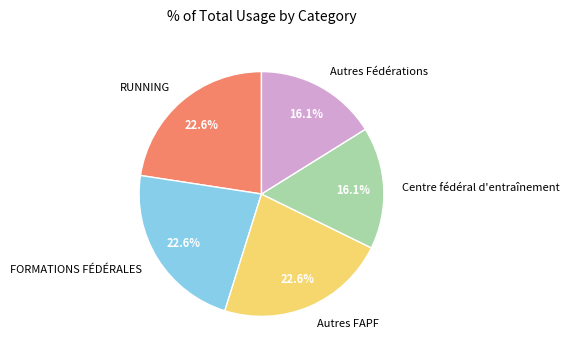

What percentage do FORMATIONS FÉDÉRALES and RUNNING together represent?

45.2%